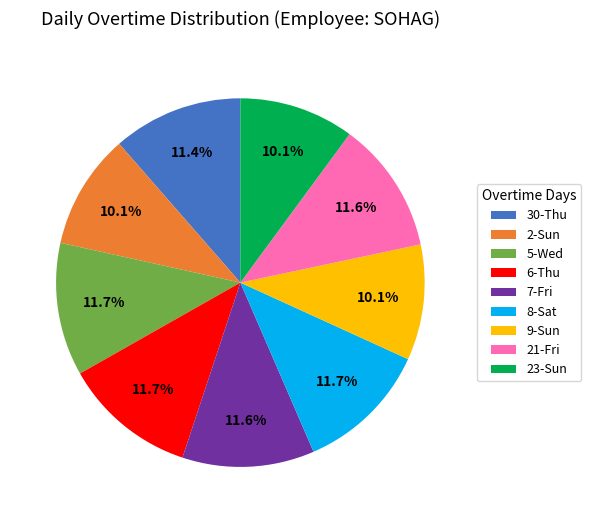

Is there any slice that represents more than half of the pie?

No